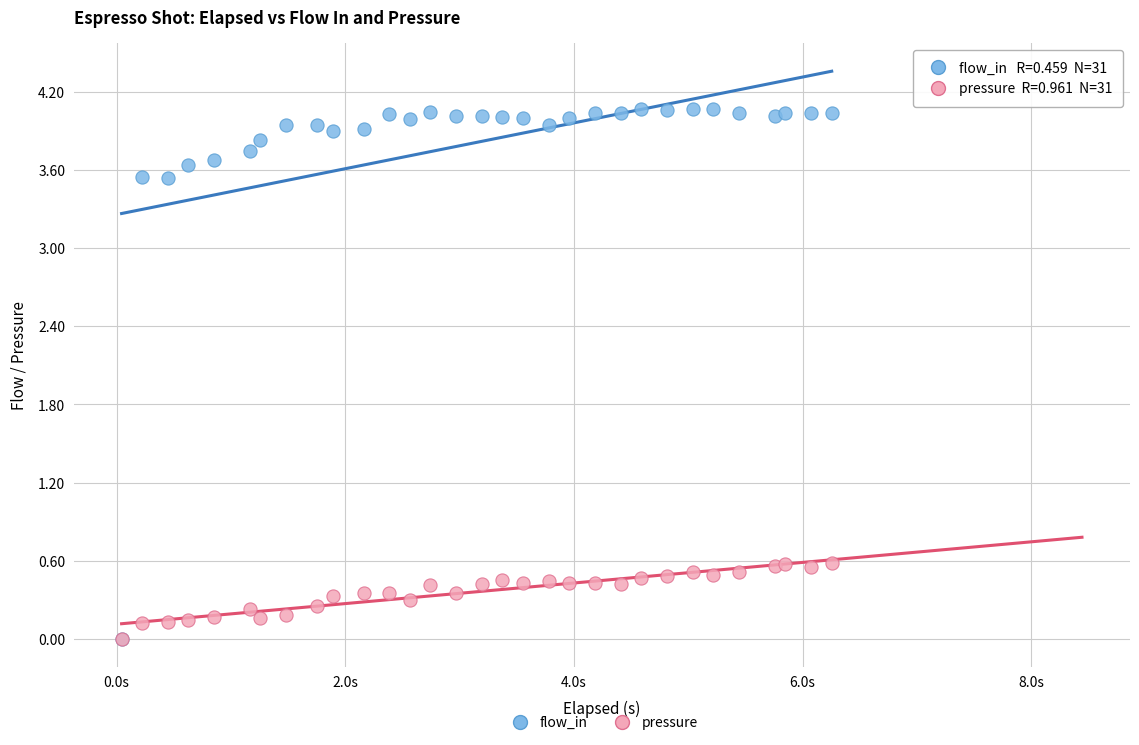

Which series contains the highest Y value?

flow_in